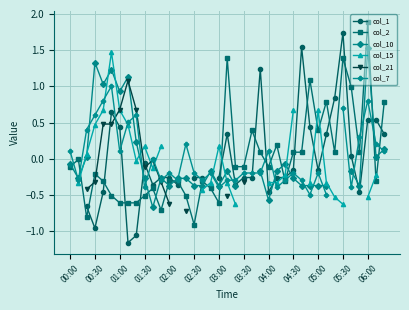

What is the smallest value displayed?

-1.2